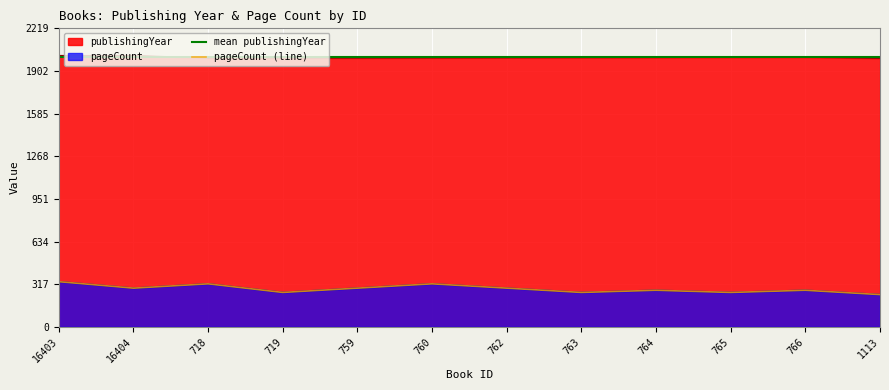

What position from the right is 762?

6